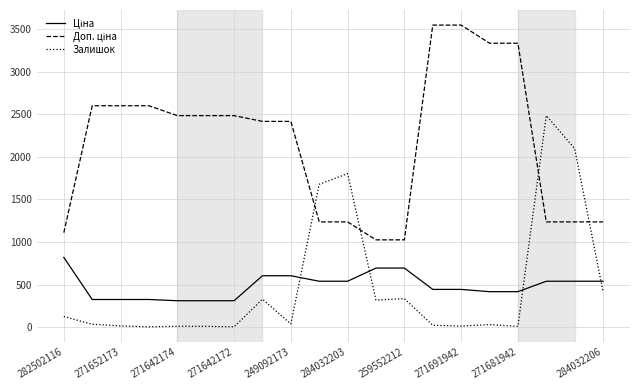

What is the smallest value displayed?

4.0